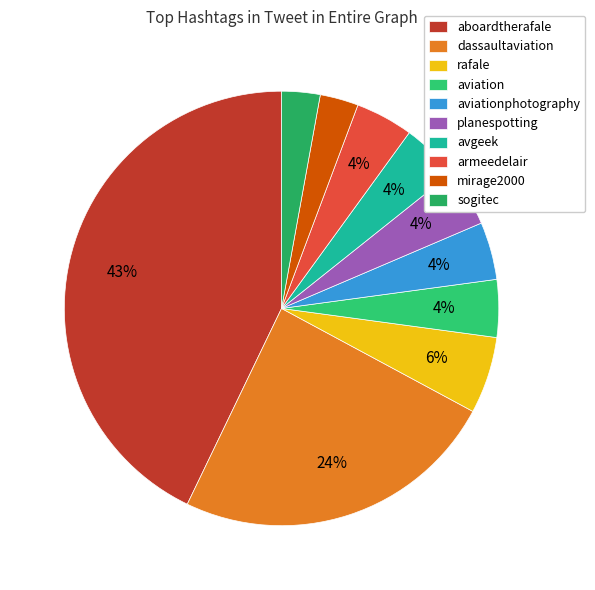

To the nearest percent, what portion does aviation represent?

4%